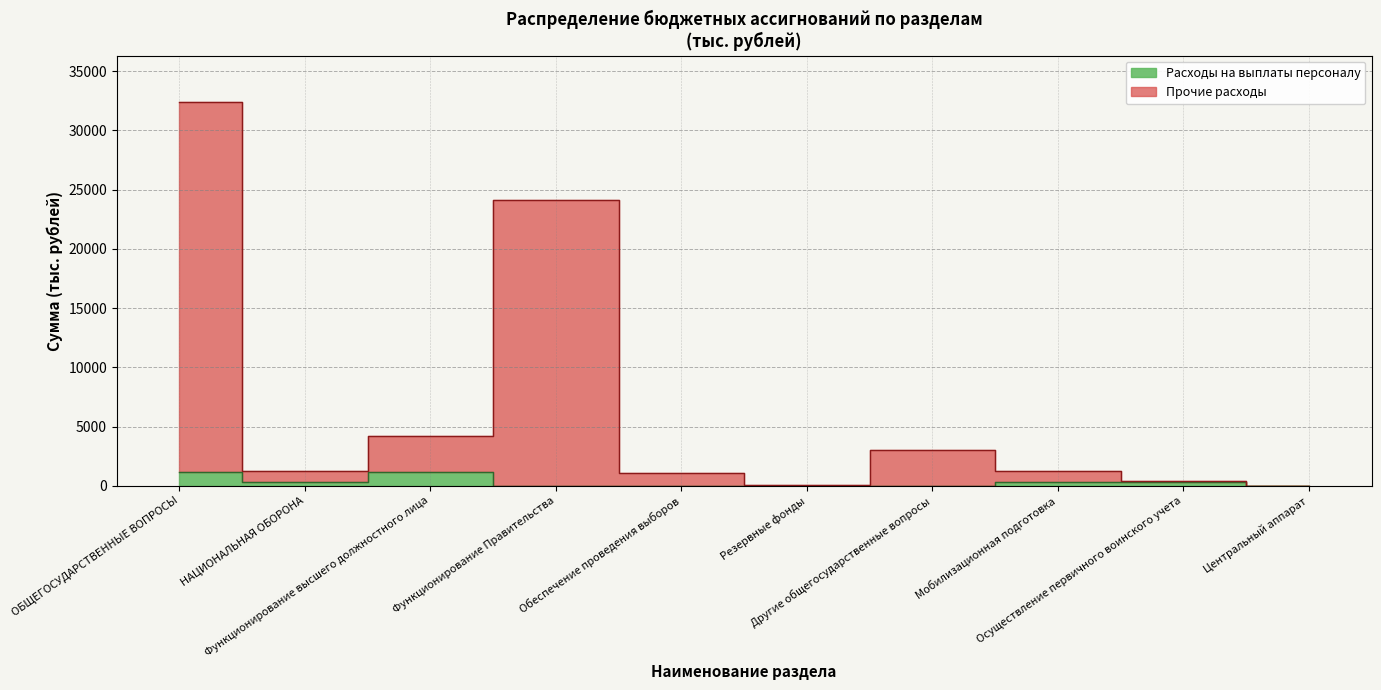

Does the chart have visible grid lines?

Yes